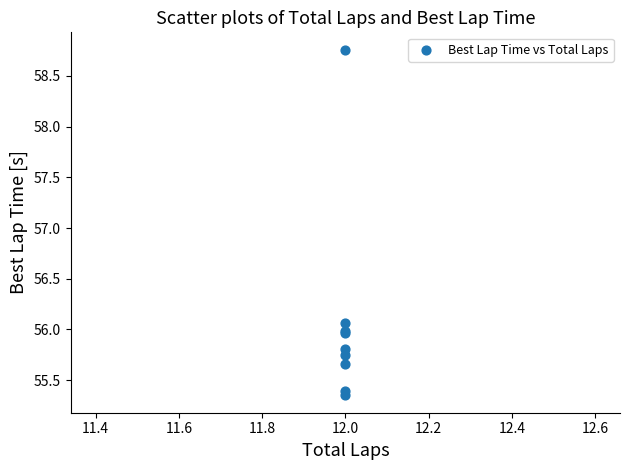

What Y value in the scatter plot is closest to 57?

56.1